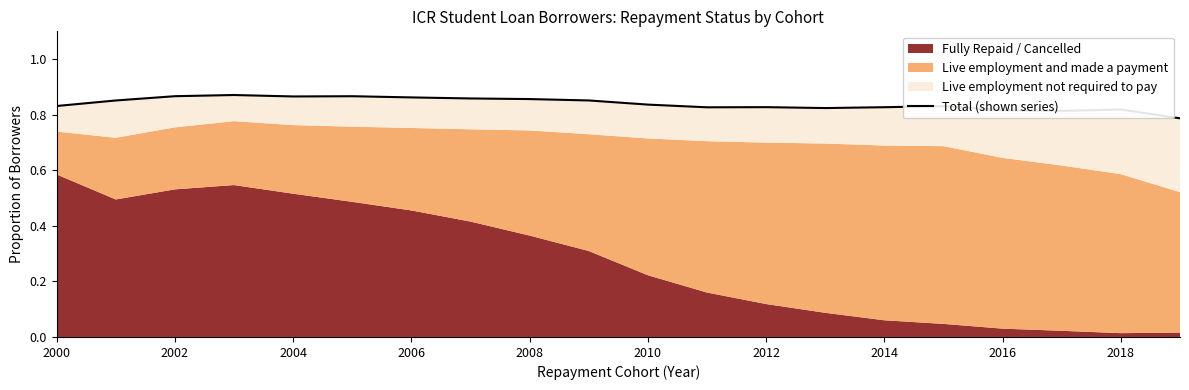

What is the value of the 15th point from the left?

0.8